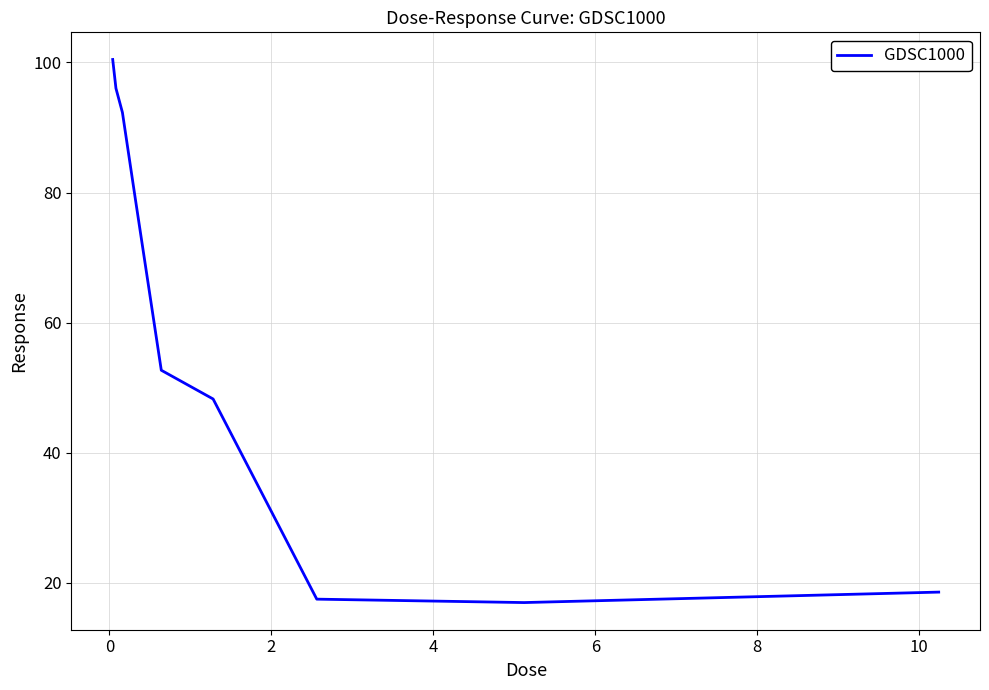

What is the greatest value displayed?

100.4